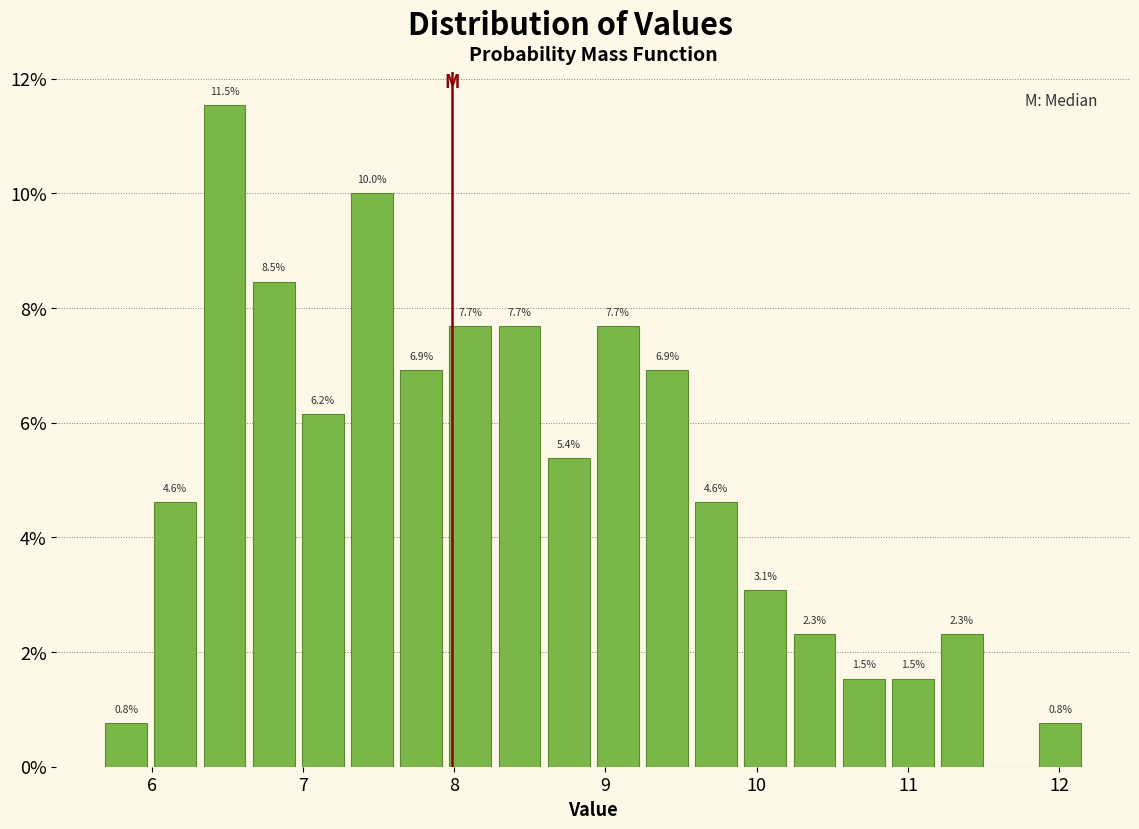

Read against the x-axis, roughly where is the centre of the tallest bar?

6.5